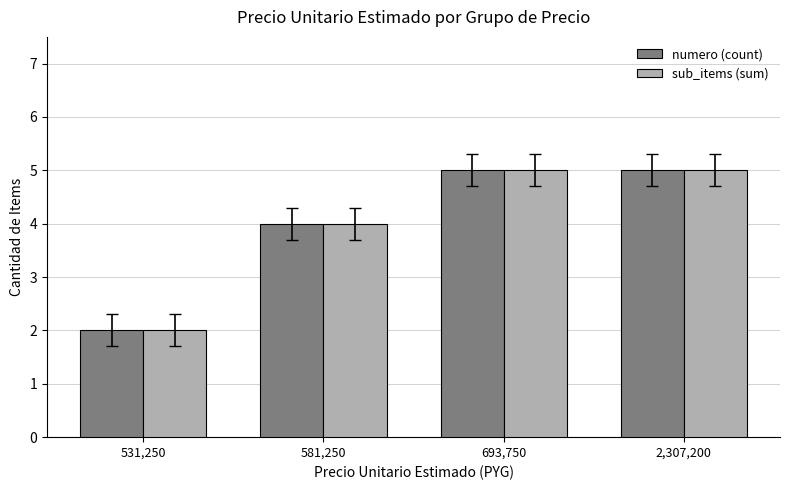

Reading left to right, extract all data points from this chart.

numero (count): 531,250=2	581,250=4	693,750=5	2,307,200=5
sub_items (sum): 531,250=2	581,250=4	693,750=5	2,307,200=5